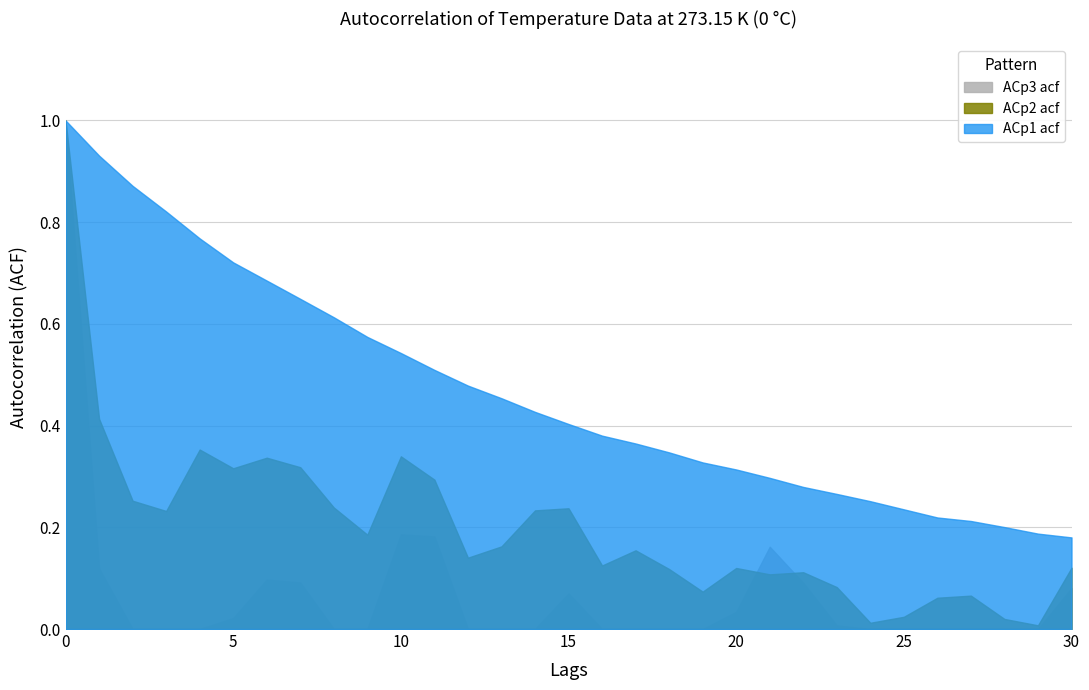

At which category does ACp2 acf reach its first local peak?

4